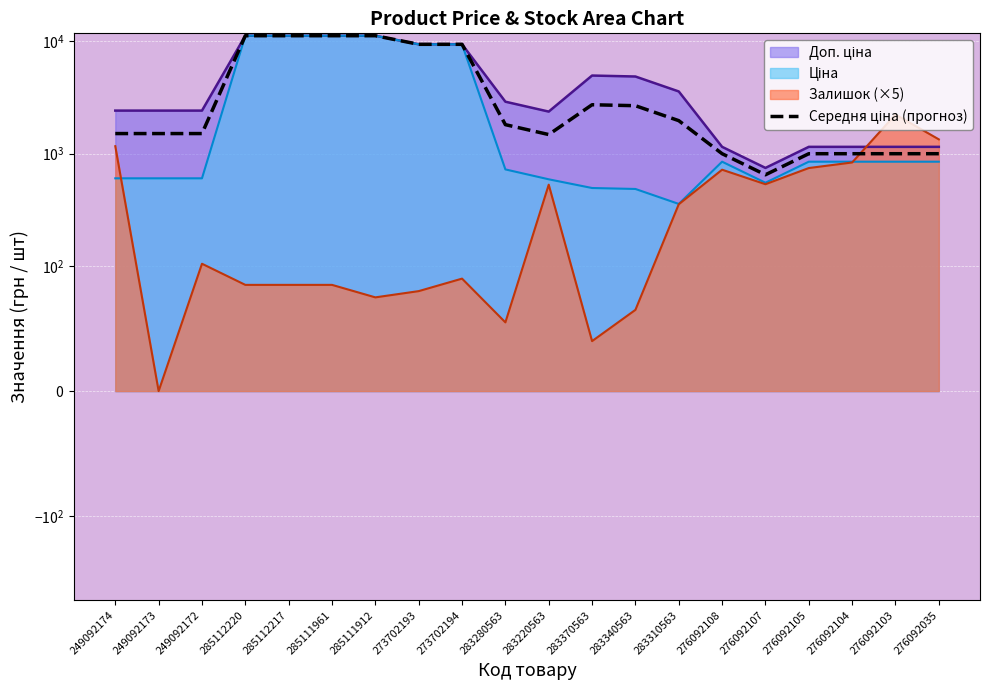

Which category has the lowest value across all series?

276092107